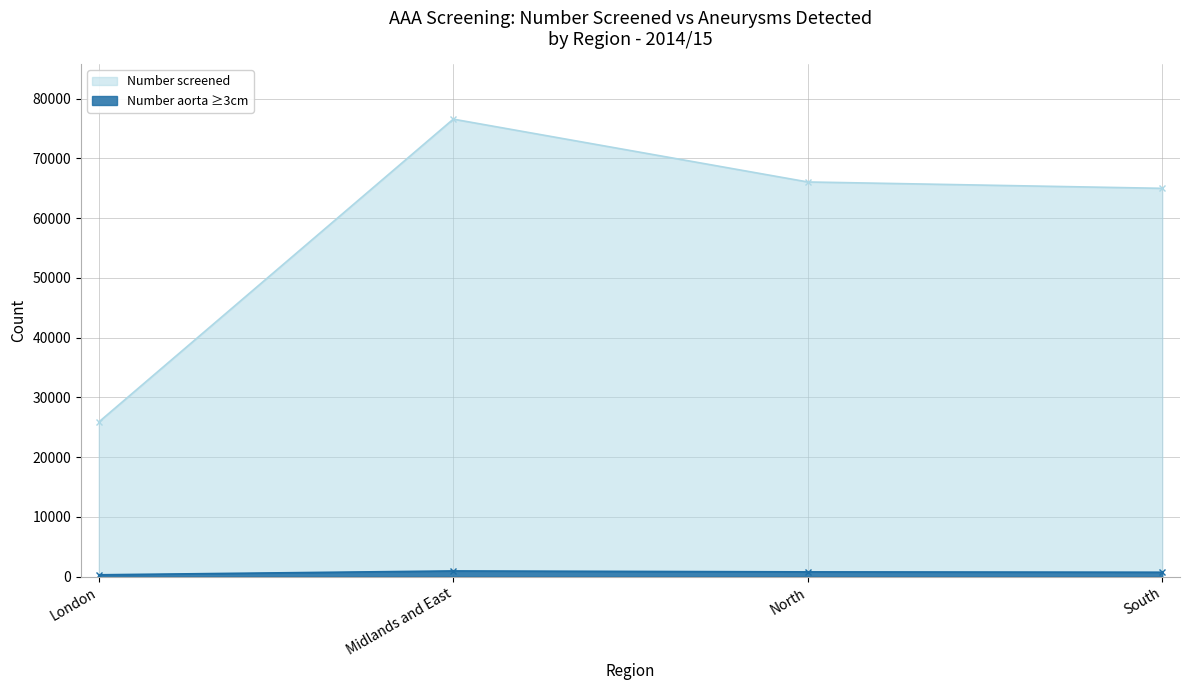

How many categories are shown in the chart?

4